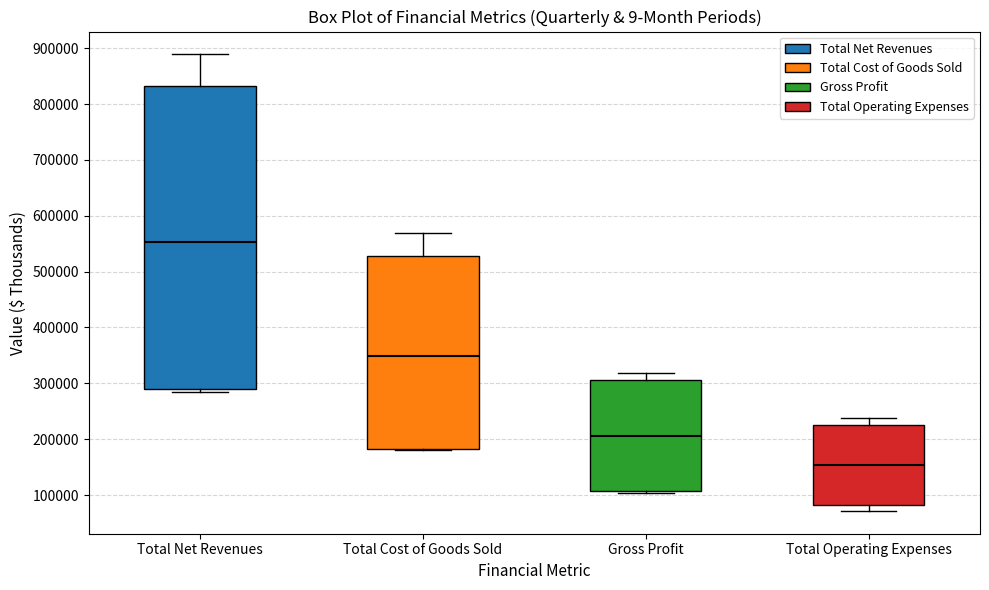

Which box is the tallest, from its lower edge to its upper edge?

Total Net Revenues